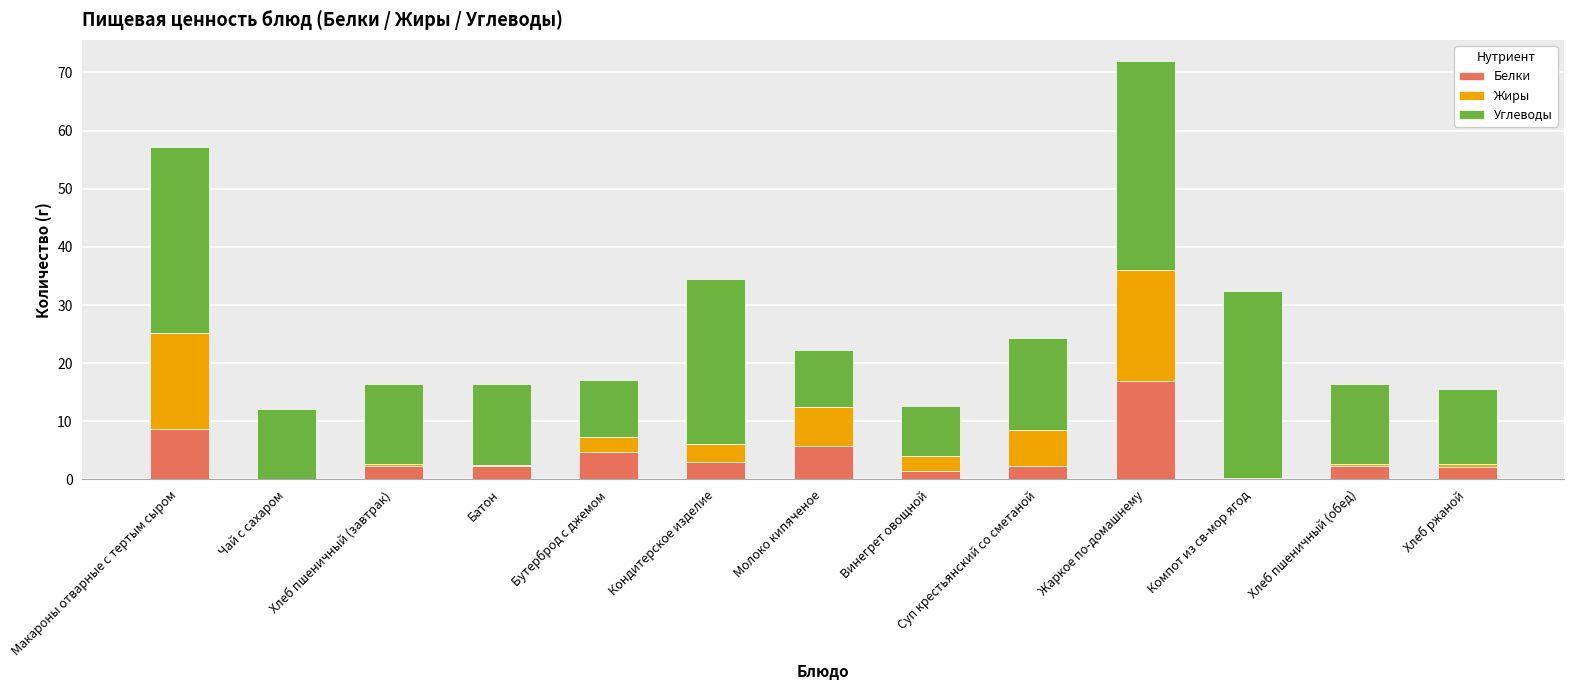

What value does the Белки series have at Кондитерское изделие?

3.0